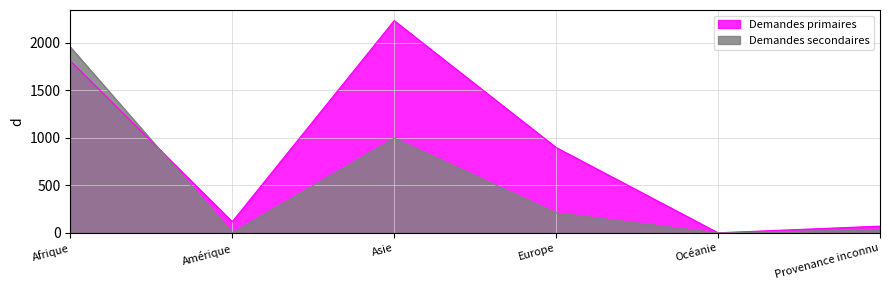

Is it true that Demandes secondaires equals 0 at Océanie?

True